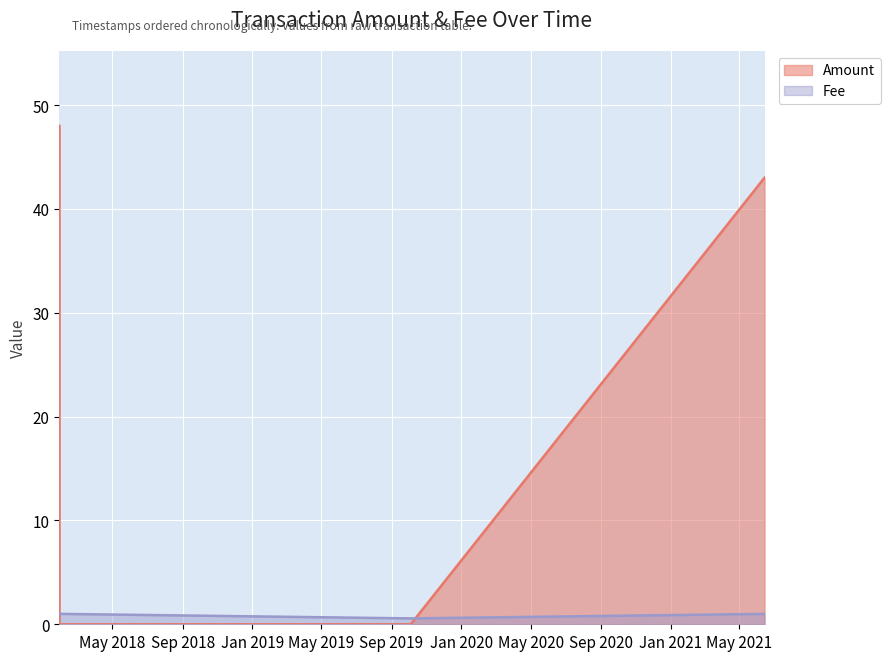

At which category does Fee reach its first local valley?

2019-10-04 14:30:44